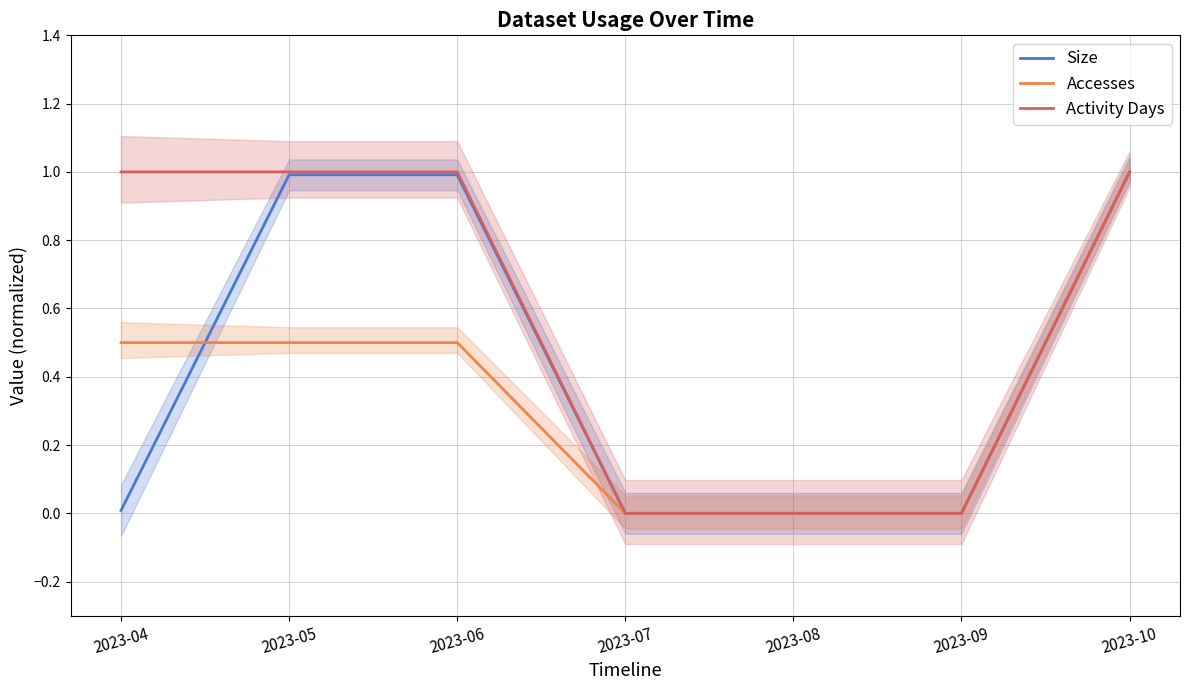

How many categories are shown in the chart?

7